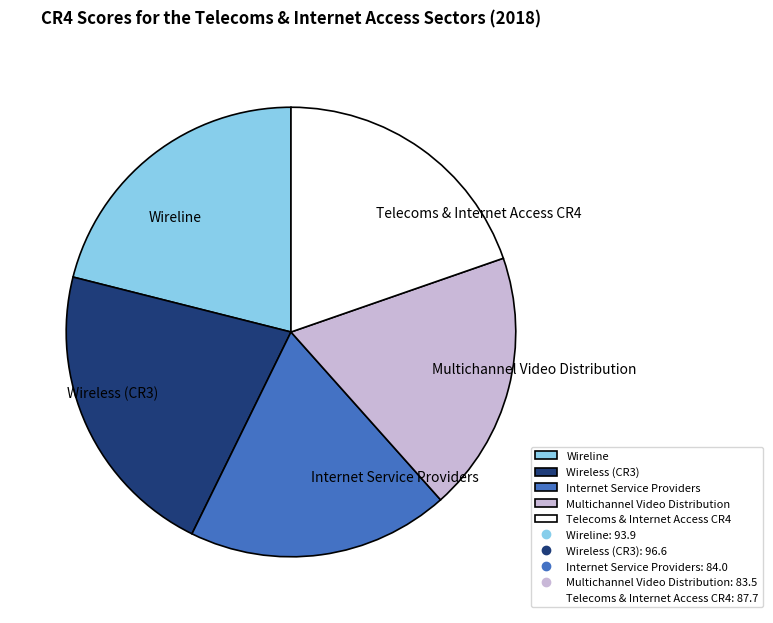

Is it true that Multichannel Video Distribution is 19% of the pie?

True